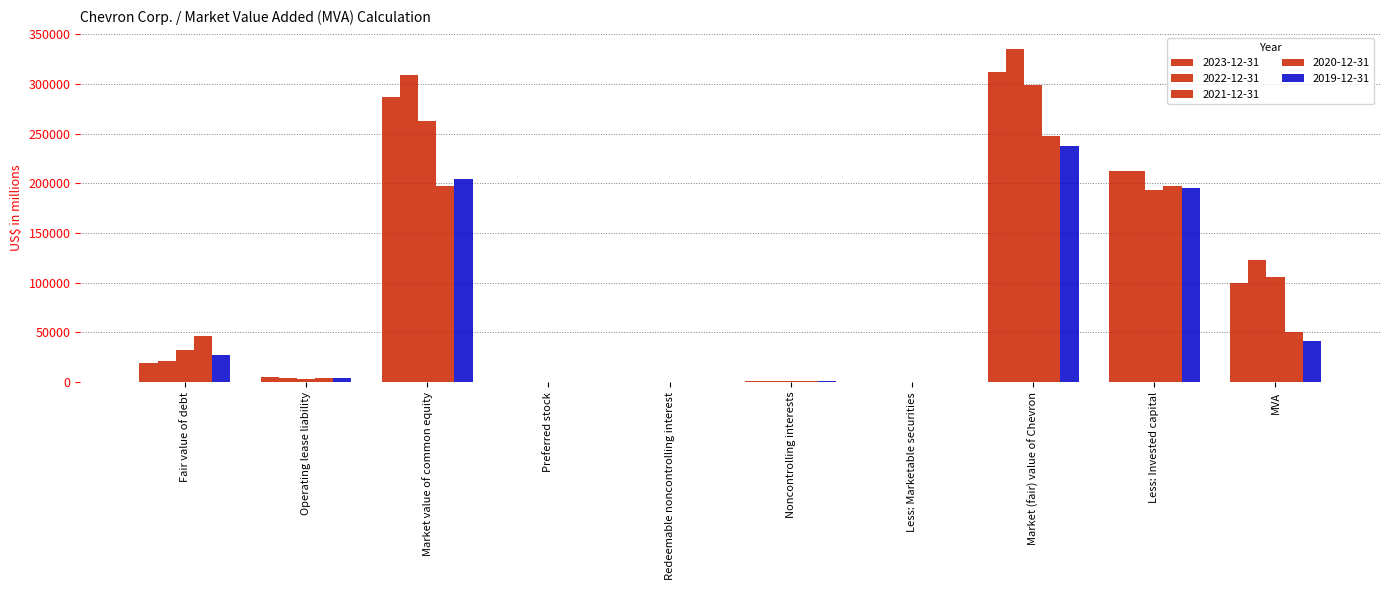

What is the average value of the 2022-12-31 series?

100512